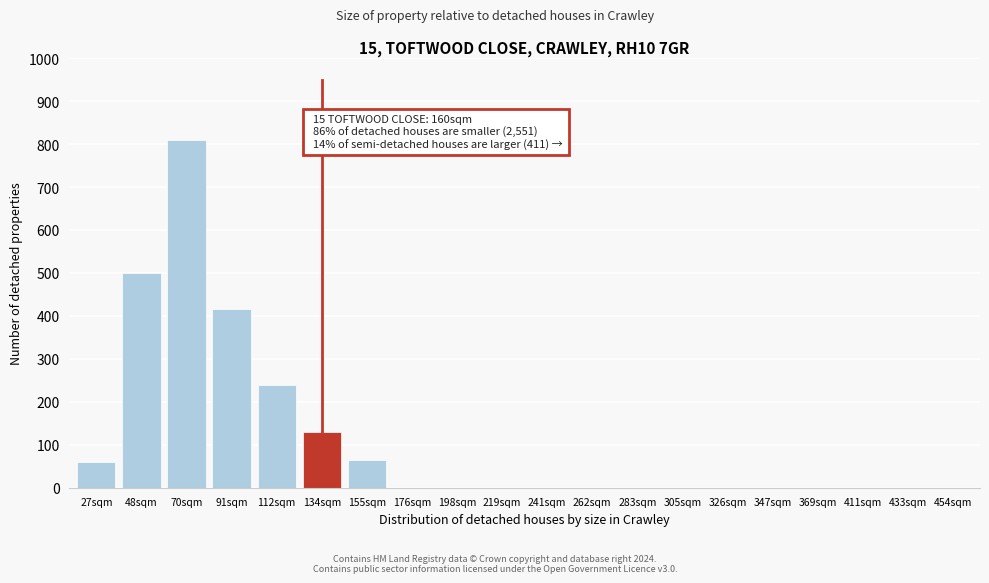

Reading right to left, extract all data points from this chart.

454sqm=0	433sqm=0	411sqm=0	369sqm=0	347sqm=0	326sqm=0	305sqm=0	283sqm=0	262sqm=0	241sqm=0	219sqm=0	198sqm=0	176sqm=0	155sqm=65	134sqm=130	112sqm=240	91sqm=415	70sqm=810	48sqm=500	27sqm=60